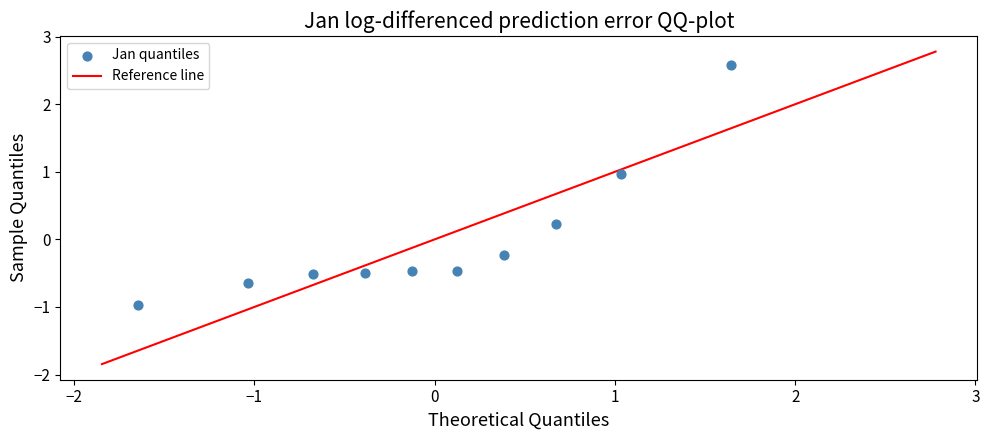

What is the range of X values (max minus min)?

3.3